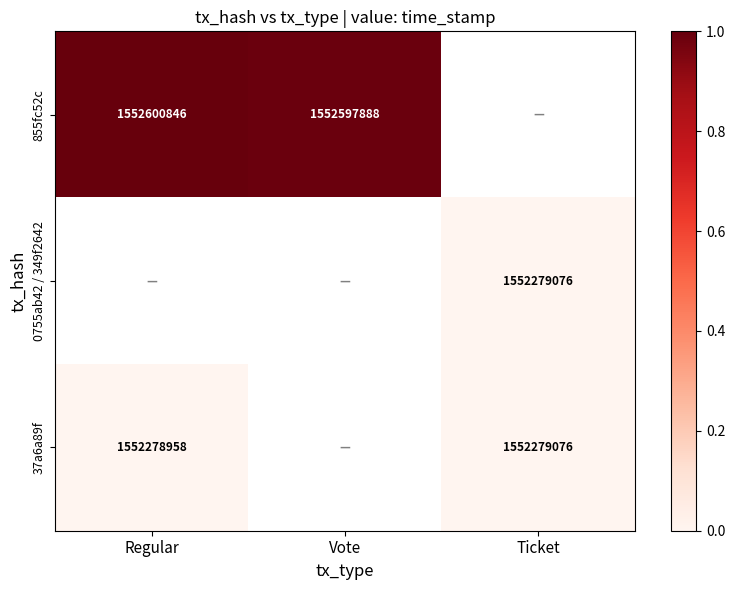

The value of 855fc52c at Vote is 2258391636. True or false?

False